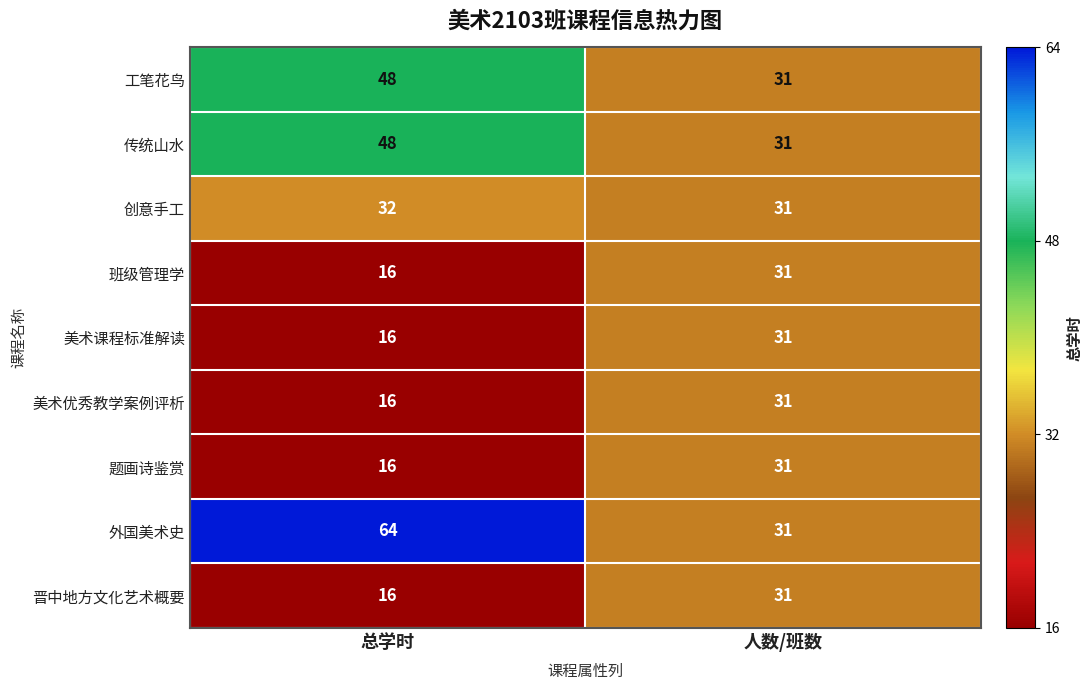

What is the smallest value displayed?

16